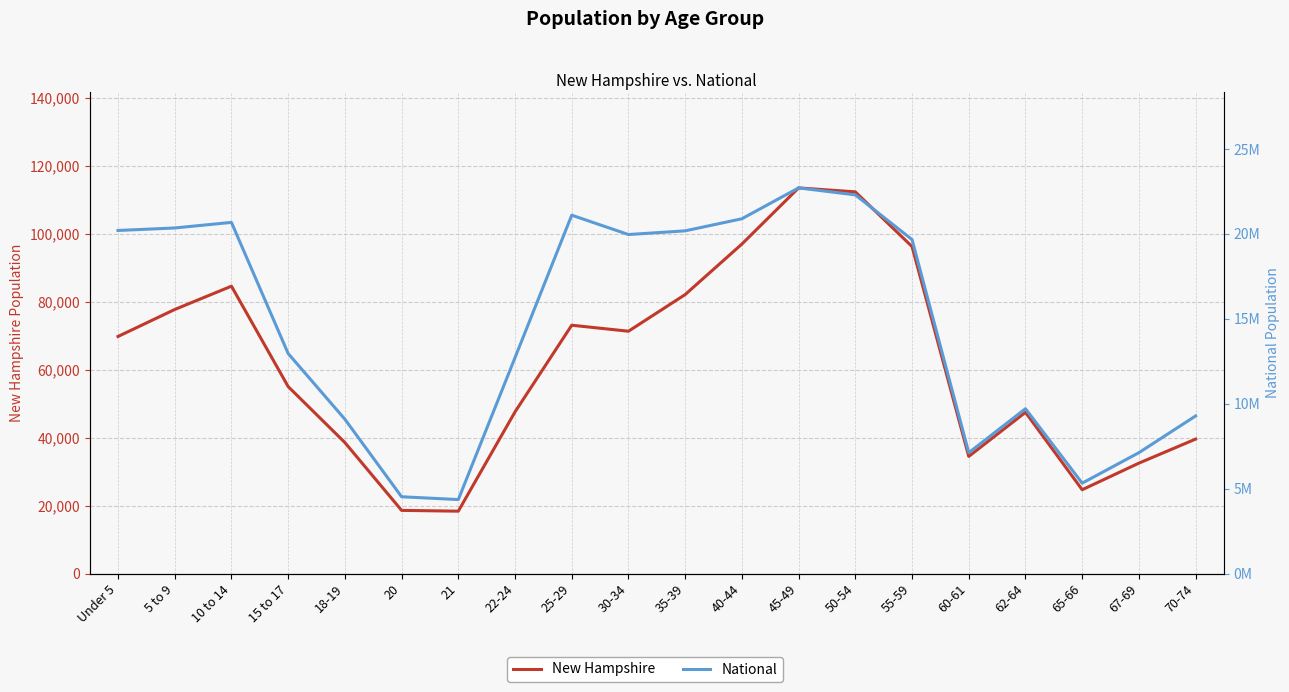

The value of New Hampshire at 30-34 is 40199. True or false?

False